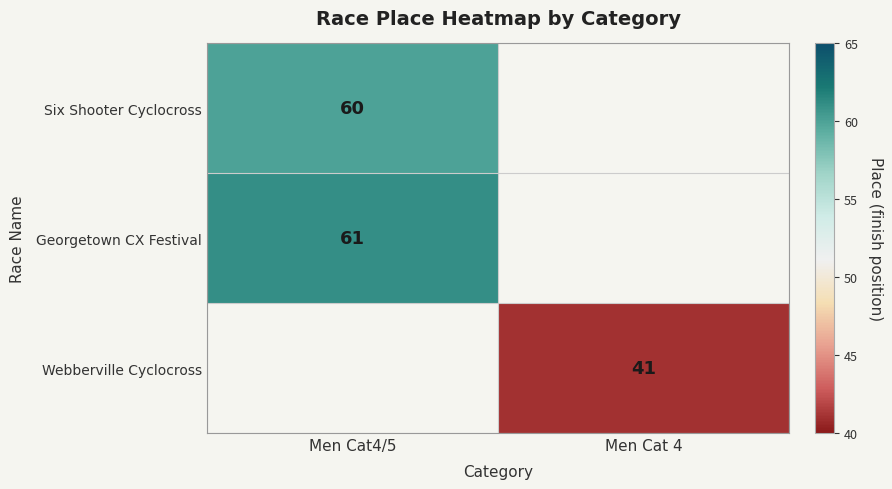

True or false: Georgetown CX Festival has a value of 61 at Men Cat4/5.

True